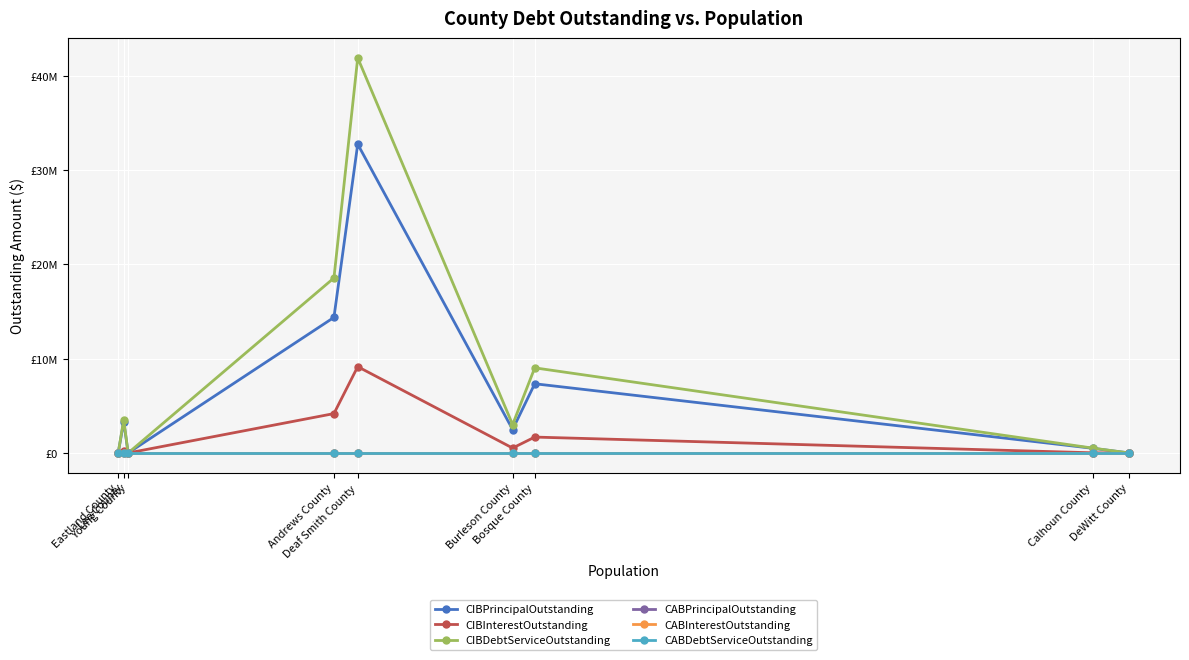

Is this an area chart (filled region under the line)?

No